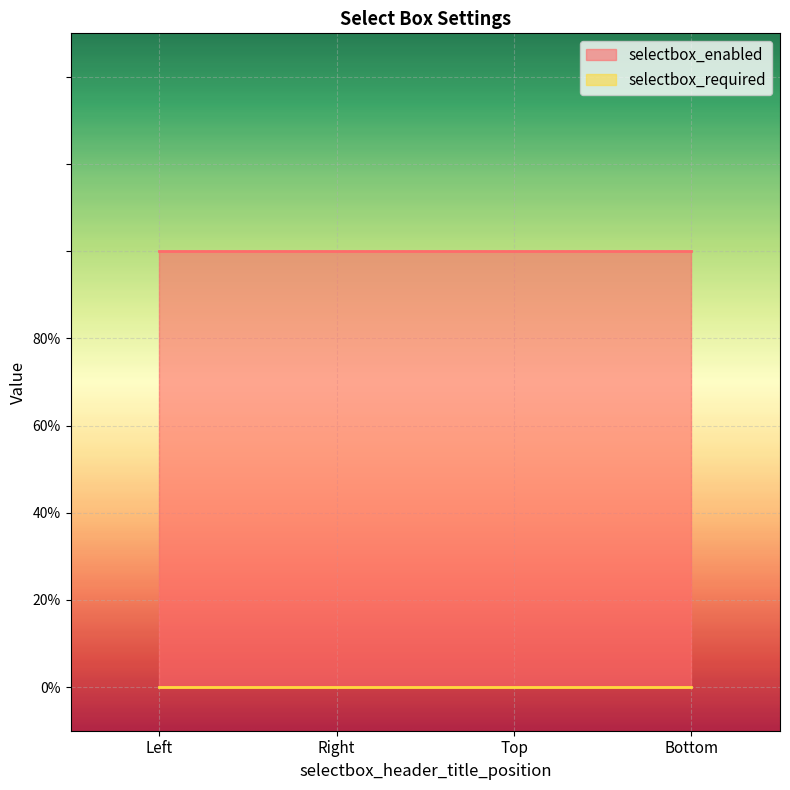

True or false: selectbox_required and selectbox_enabled intersect in this chart.

False